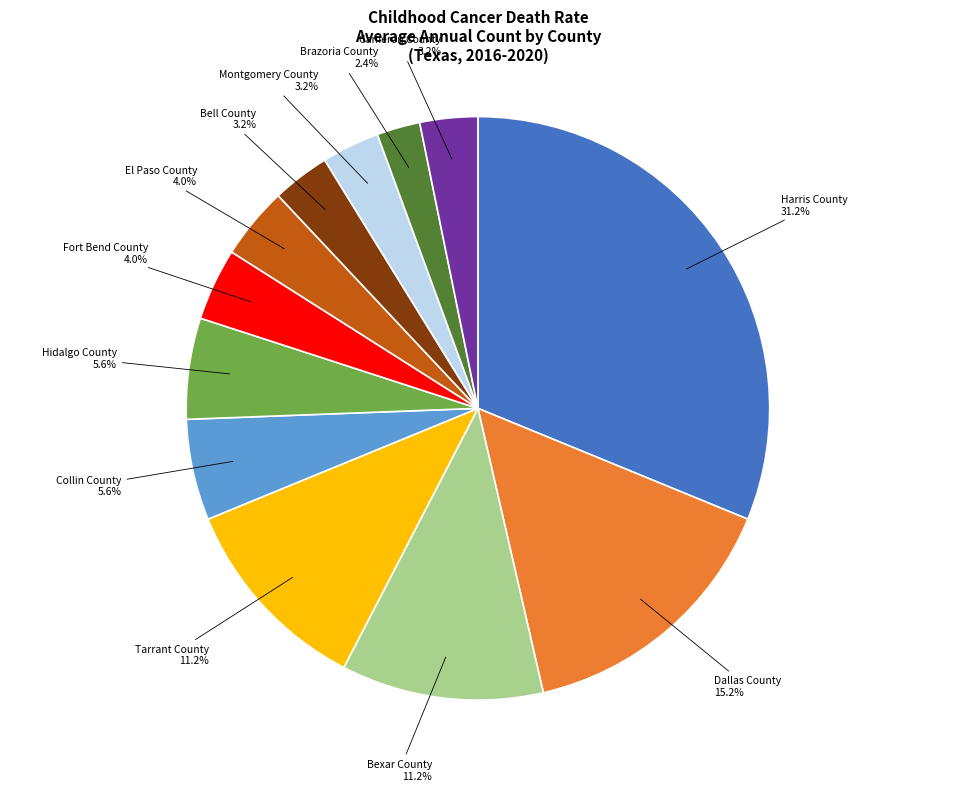

Does any single category account for the majority?

No